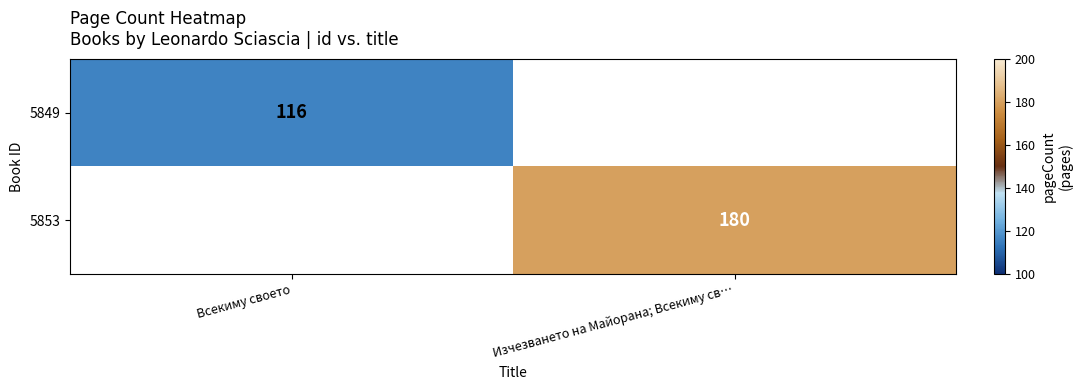

The 5849 series shows 181 at Всекиму своето. True or false?

False